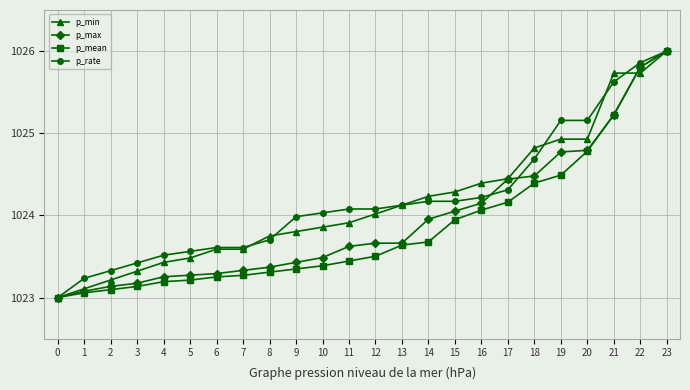

What is the spread (max minus min) of values at 20?

0.4